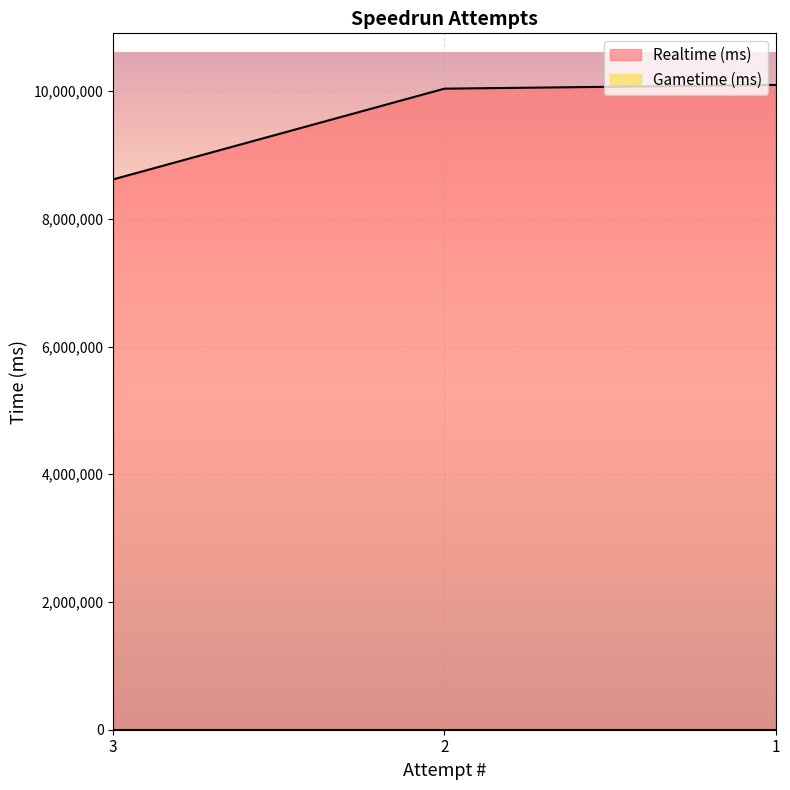

How many data points are above 10038837?

1